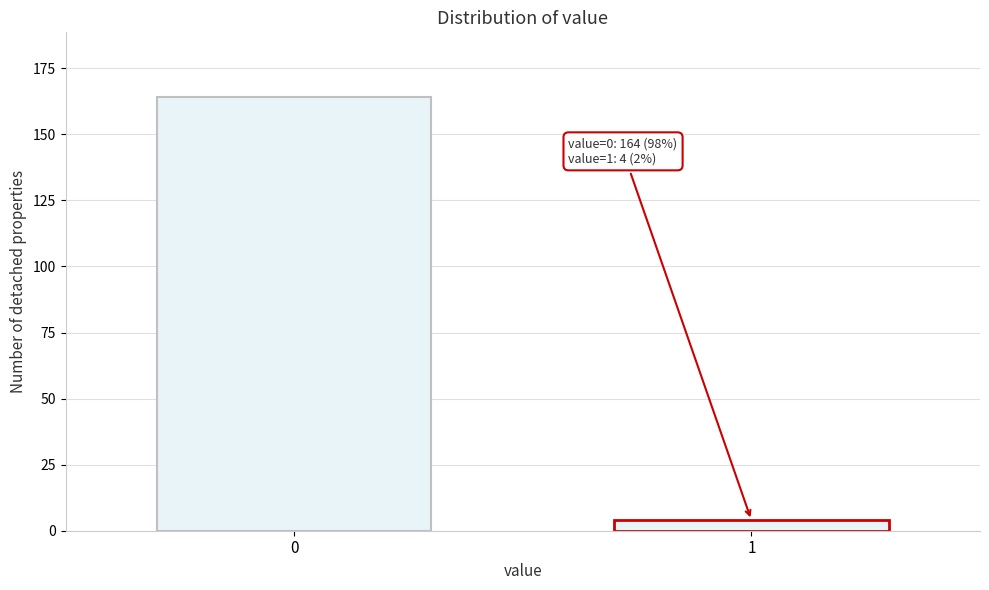

Reading left to right, transcribe all the data shown in this chart.

0=164	1=4